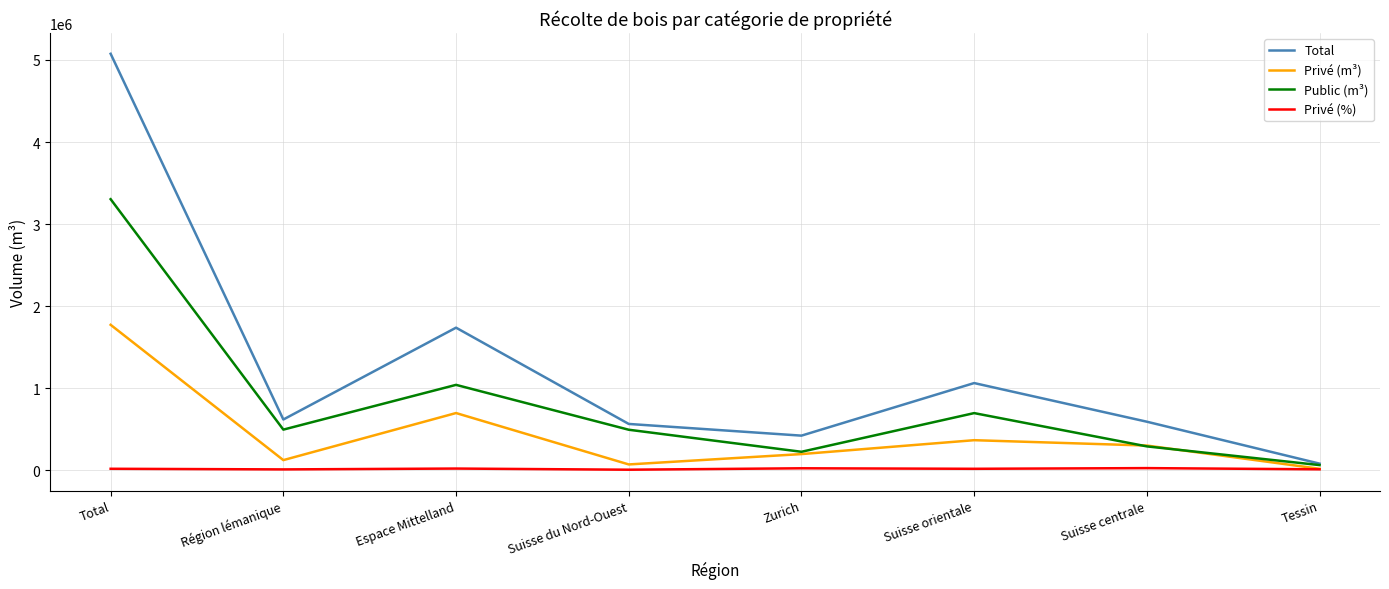

Which series has the largest total across all categories?

Total